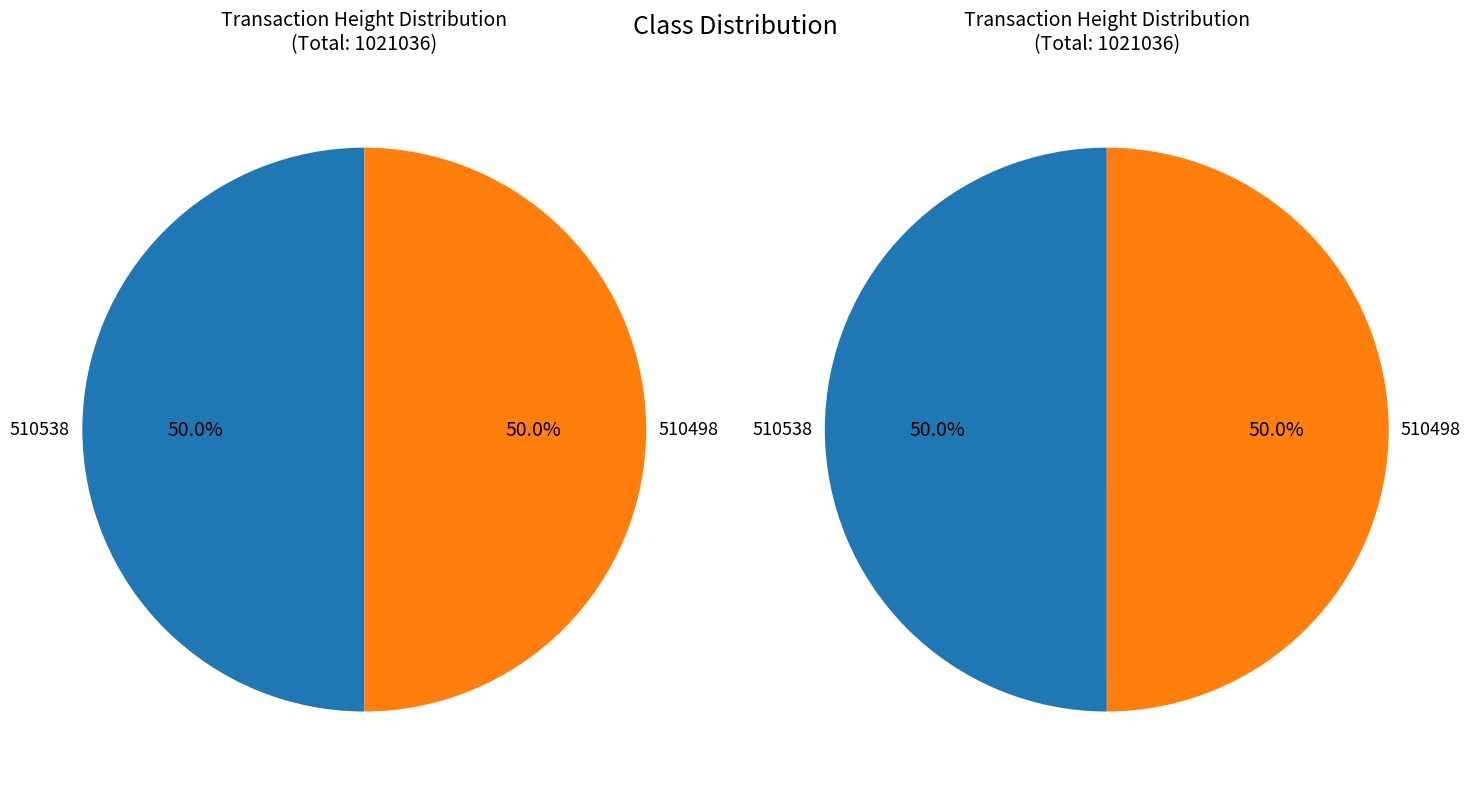

What is the majority slice?

510538